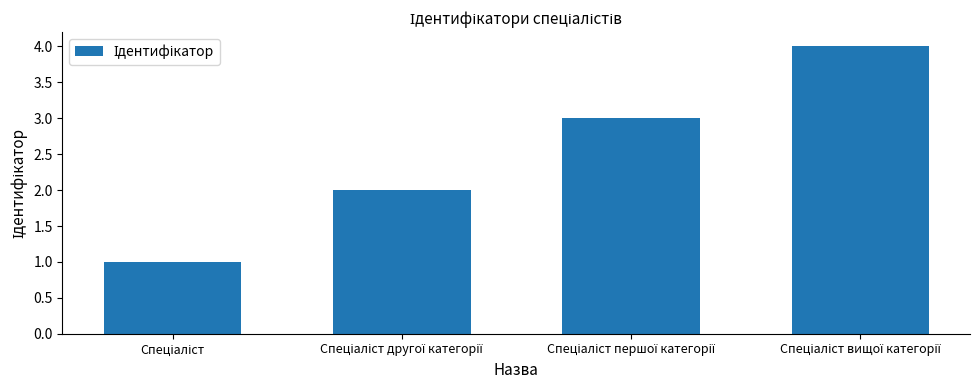

What is the maximum value shown in the chart?

4